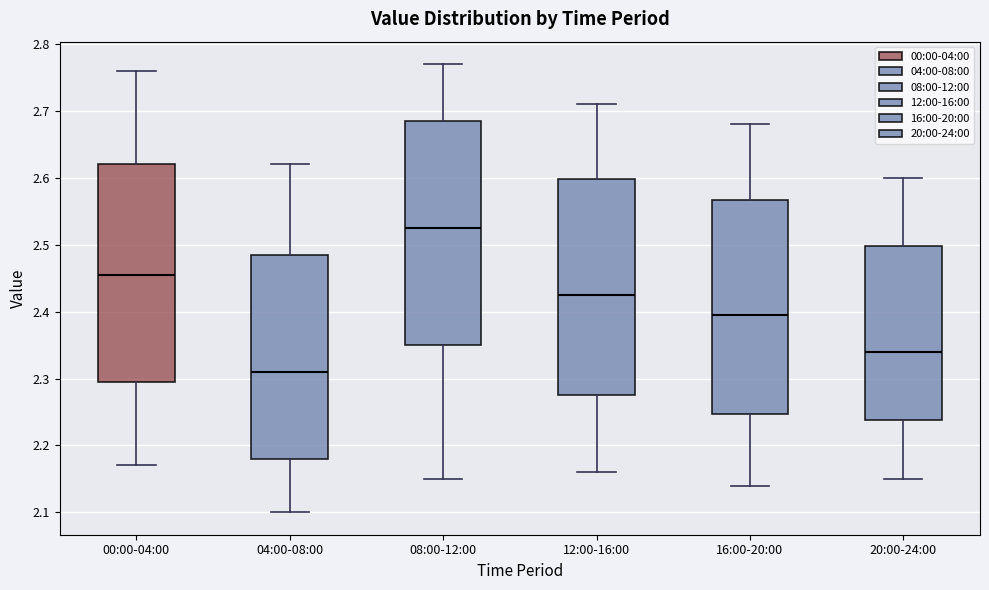

Where does the lower whisker of the box for 00:00-04:00 end on the y-axis? The values are not printed on the chart, so give them approximately, as read against the axis.

2.17